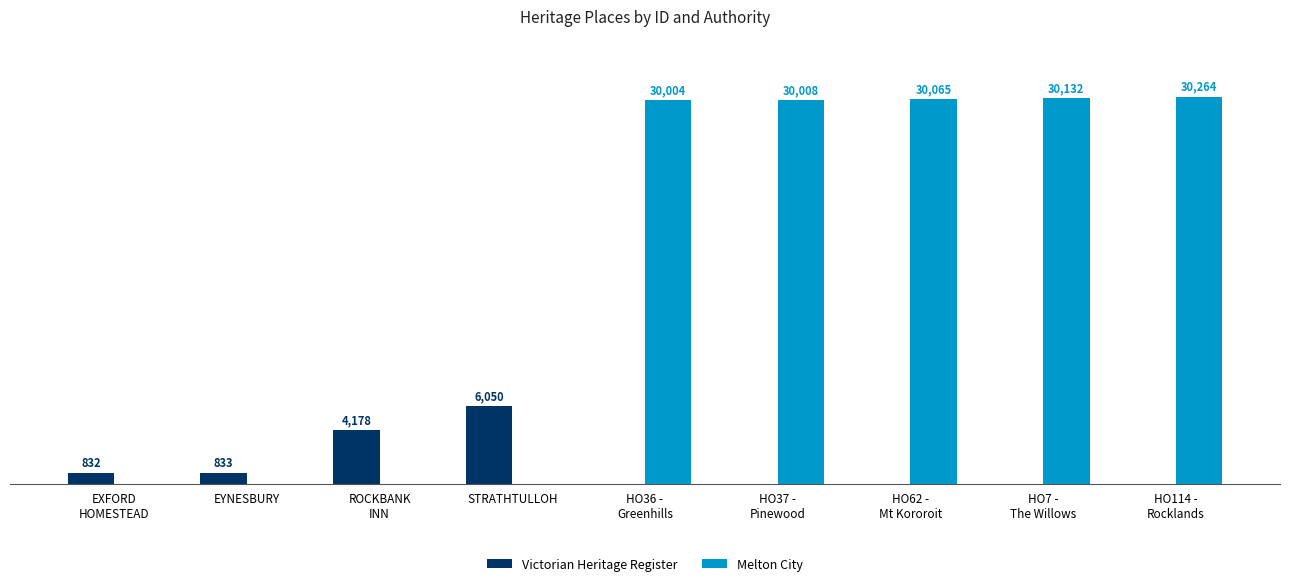

Are the bars grouped side by side (vs. stacked)?

Yes